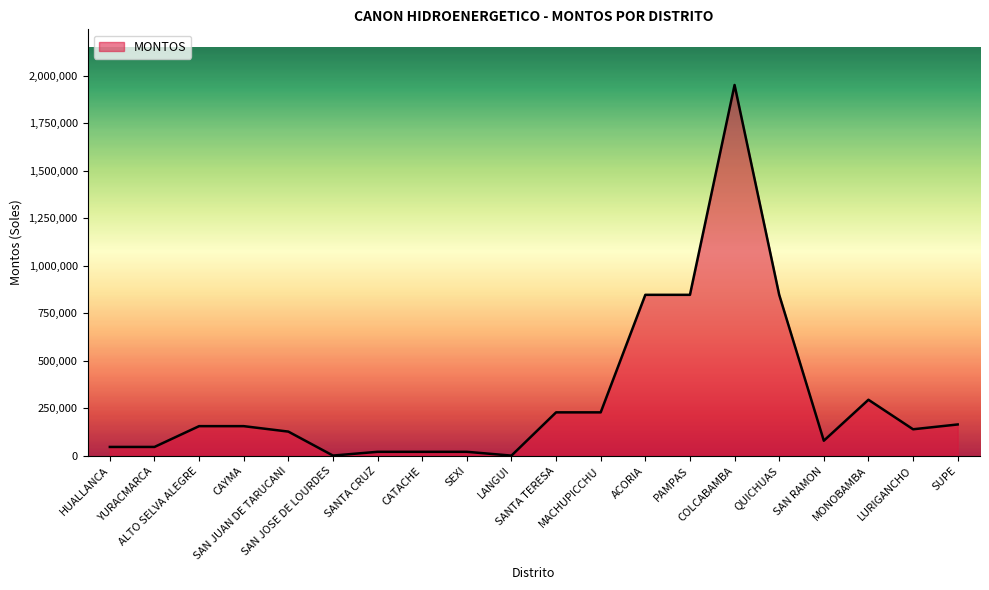

At which label does the data first exceed 156614?

ALTO SELVA ALEGRE